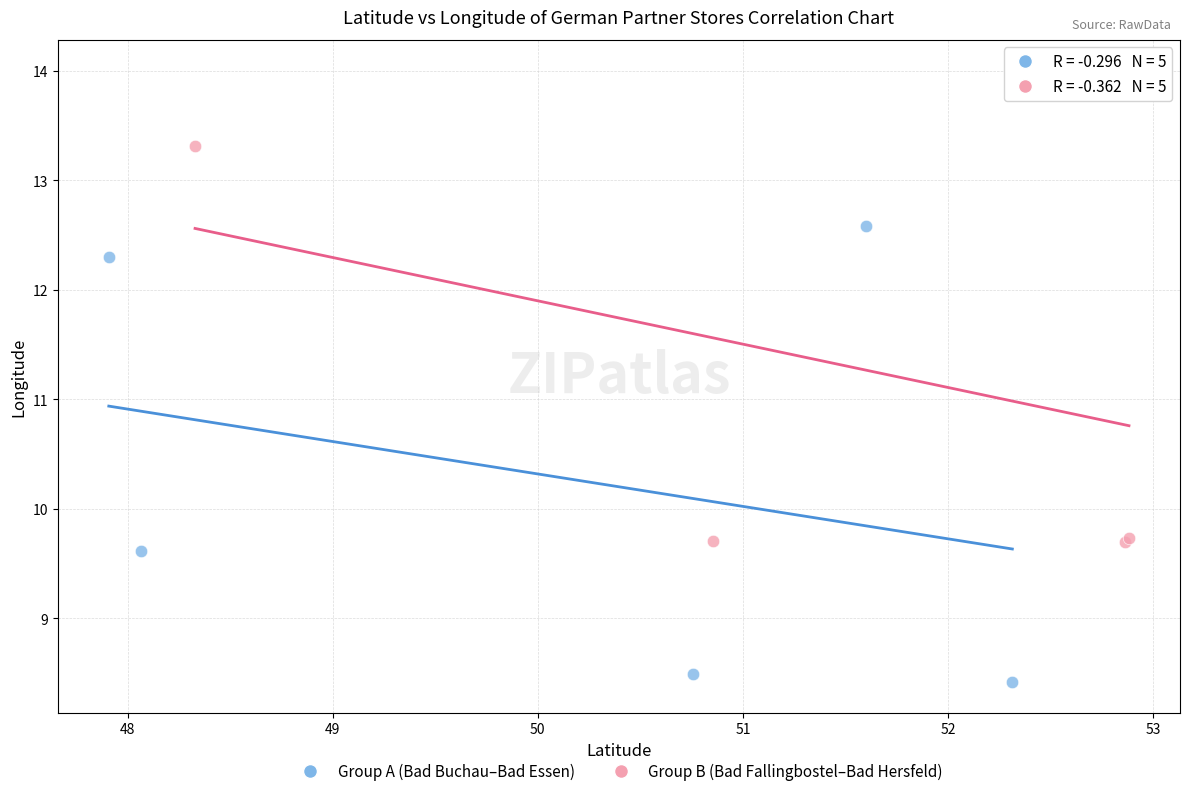

Which series has the largest Y range (max minus min)?

Group B (Bad Fallingbostel–Bad Hersfeld)